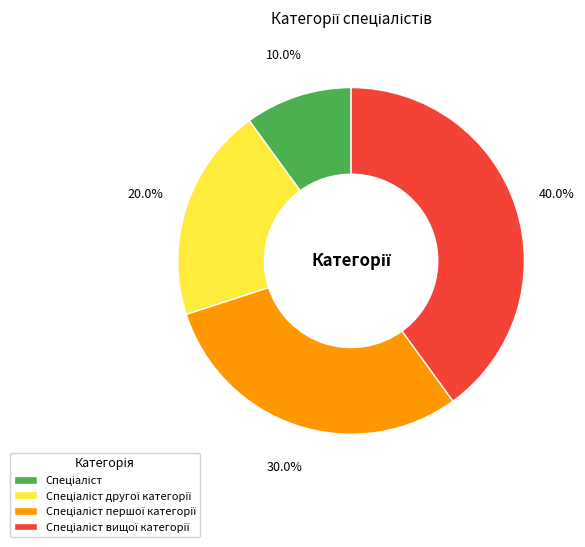

Does any single category account for the majority?

No